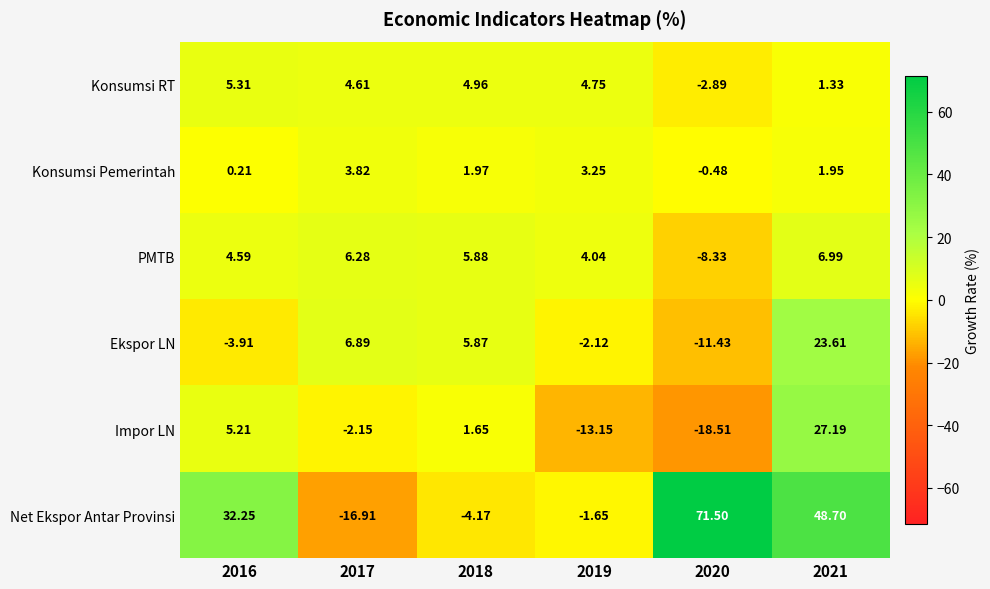

Is the value of PMTB at 2020 greater than the value of Impor LN at 2019?

Yes